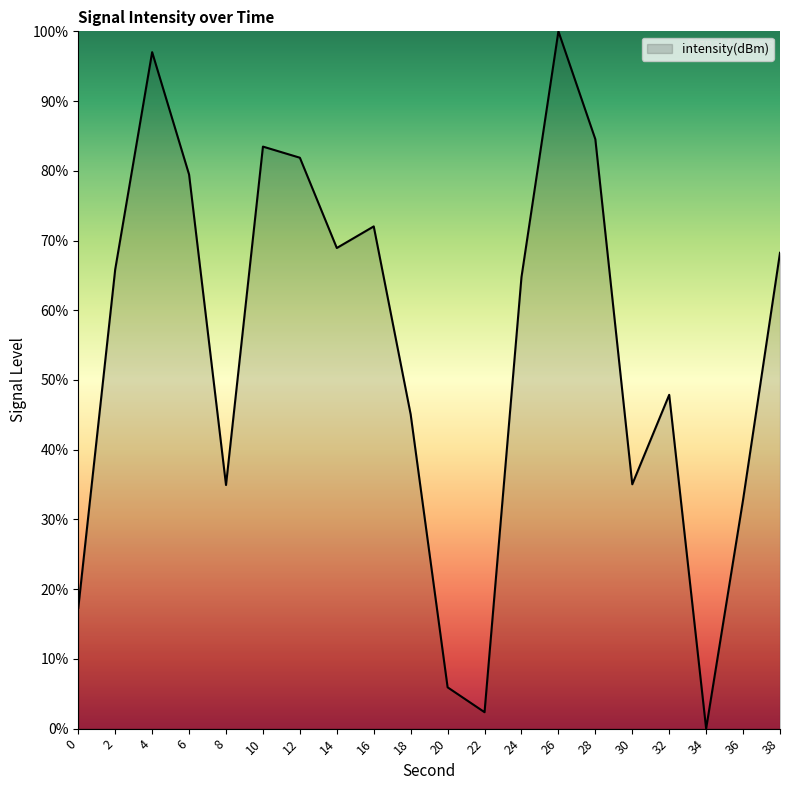

Approximately how many times larger is the value at 30 compared to 16?

0.5